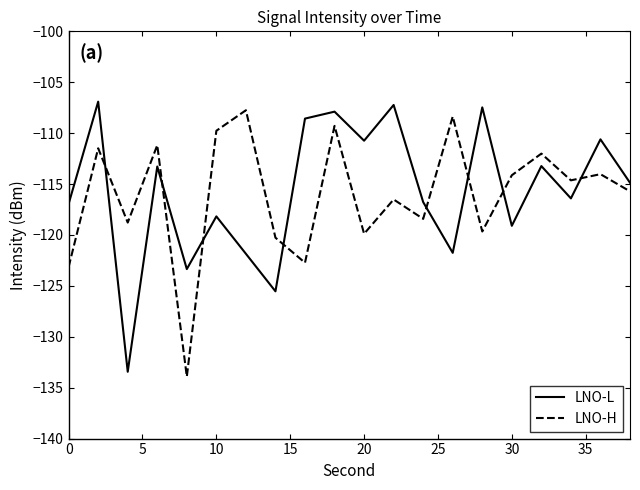

True or false: LNO-L has more than 0 interior local peaks.

True